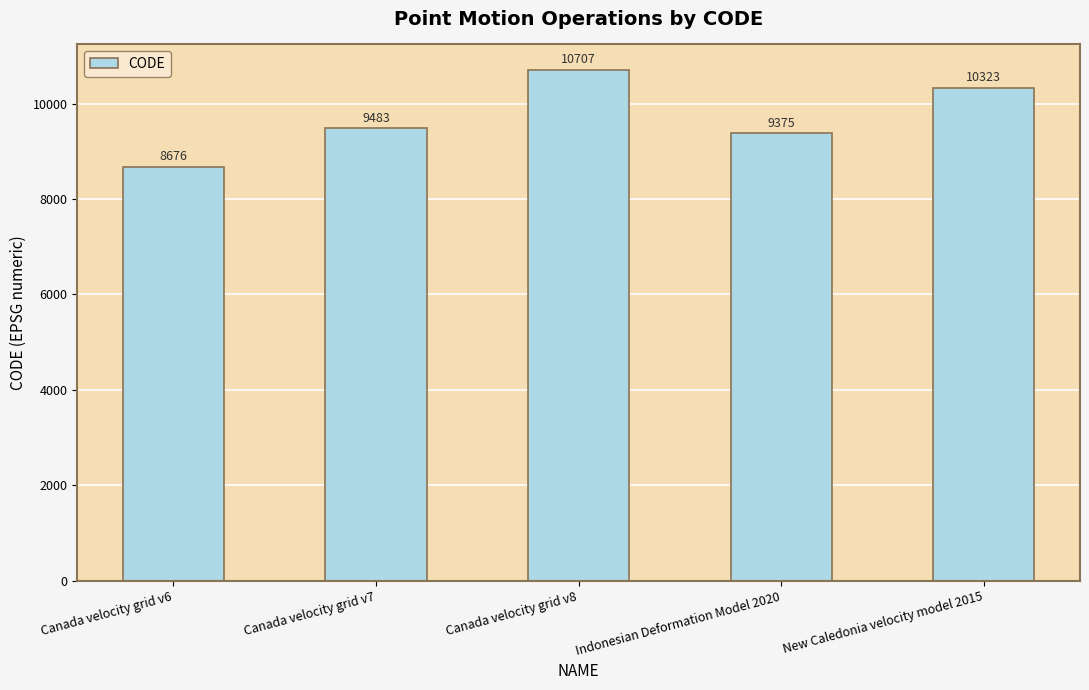

The chart shows a value of 10707 at Canada velocity grid v8. True or false?

True